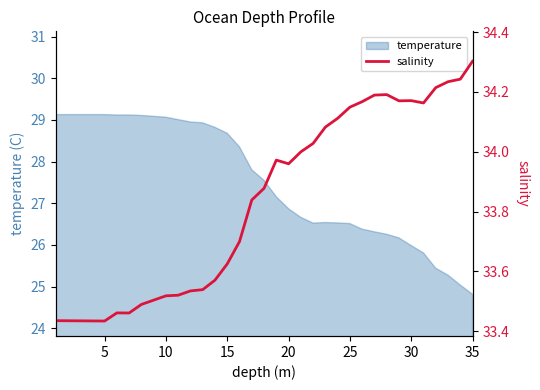

What is the lowest value of the temperature series?

24.8